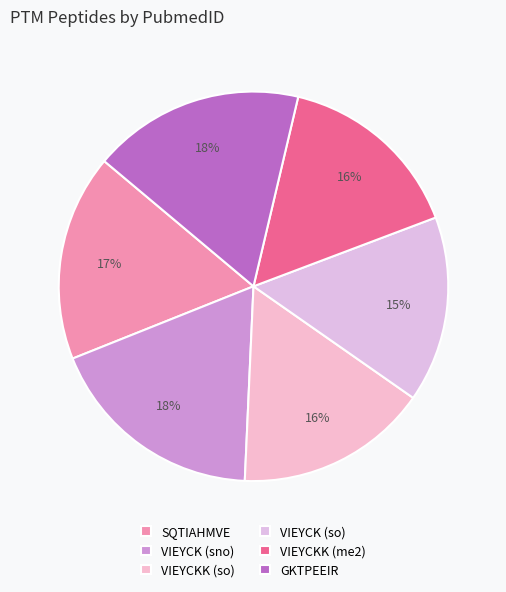

The VIEYCKK (me2) slice represents 27% of the pie. True or false?

False